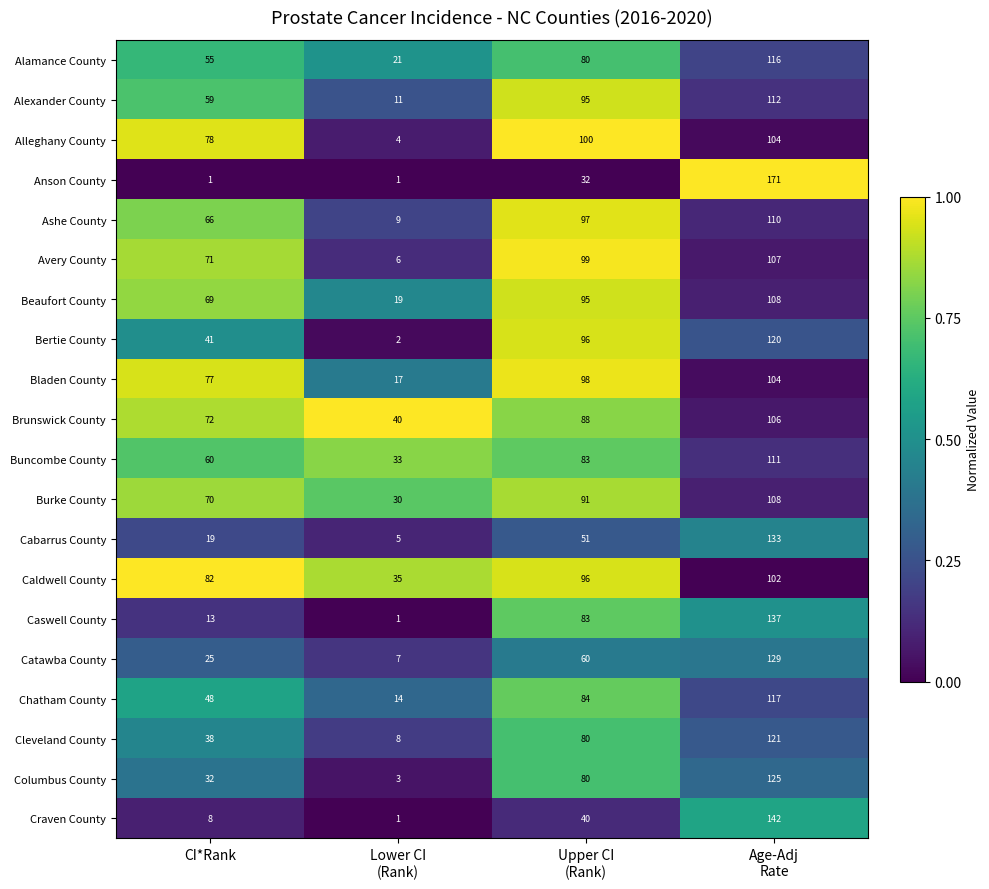

The value of Cleveland County at CI*Rank is 62. True or false?

False